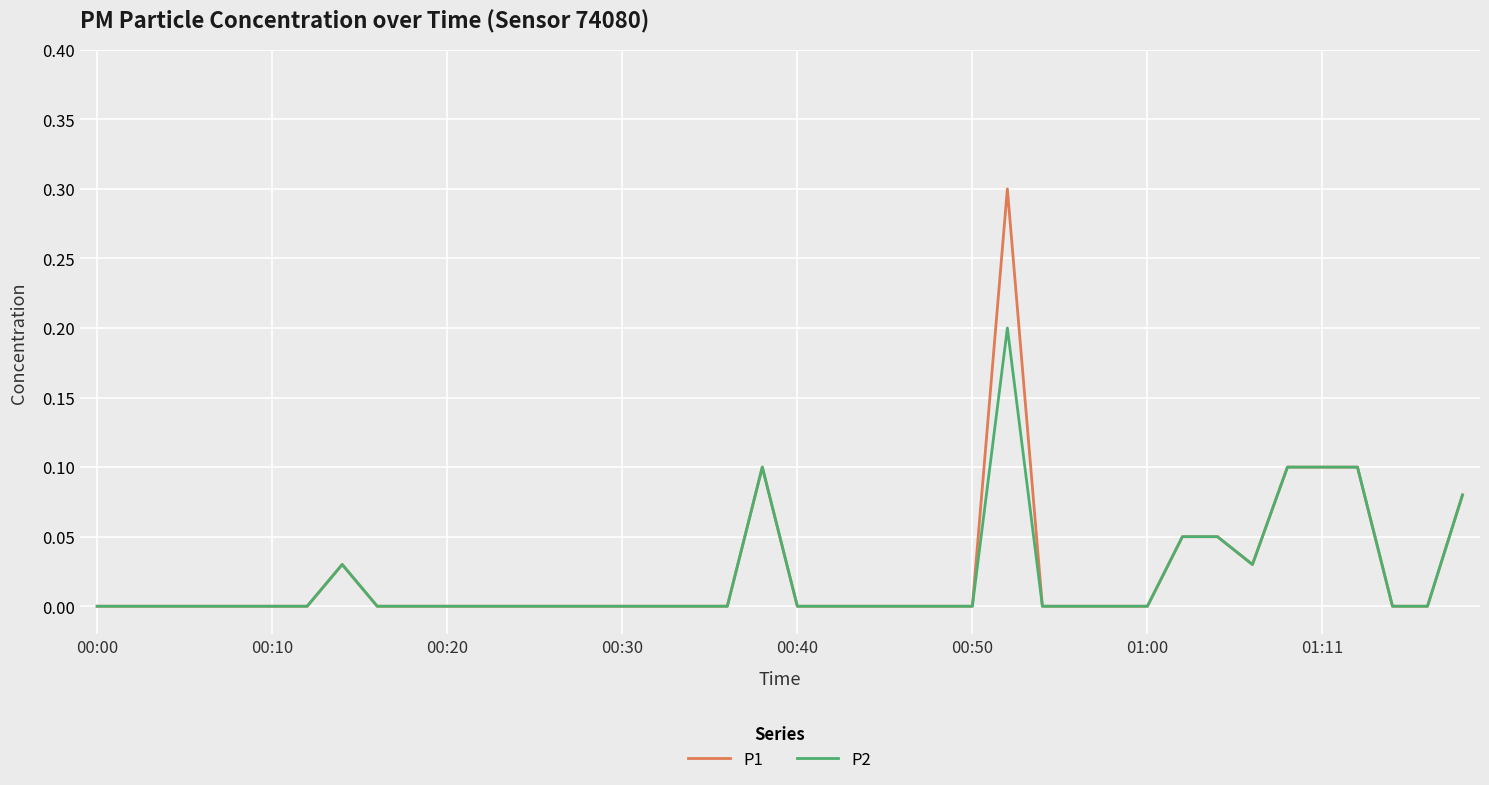

How many series are shown in this chart?

2